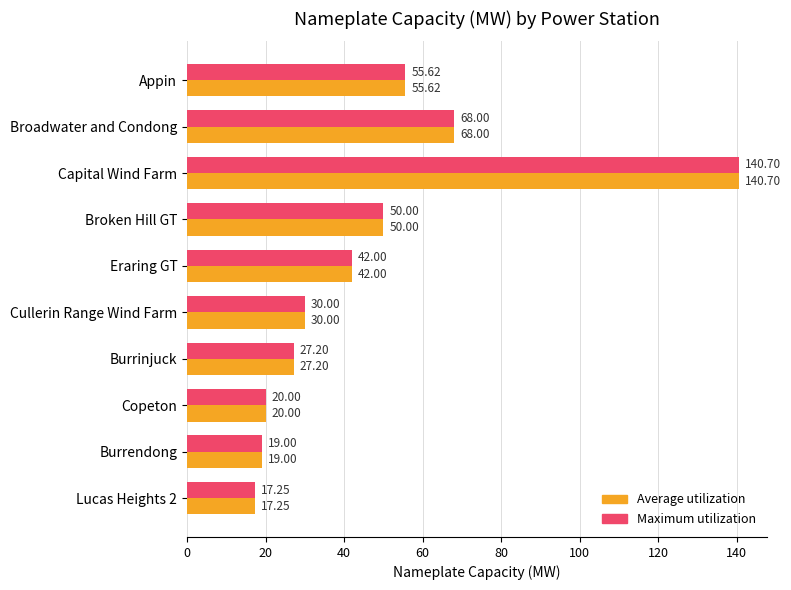

How many series are shown in this chart?

2